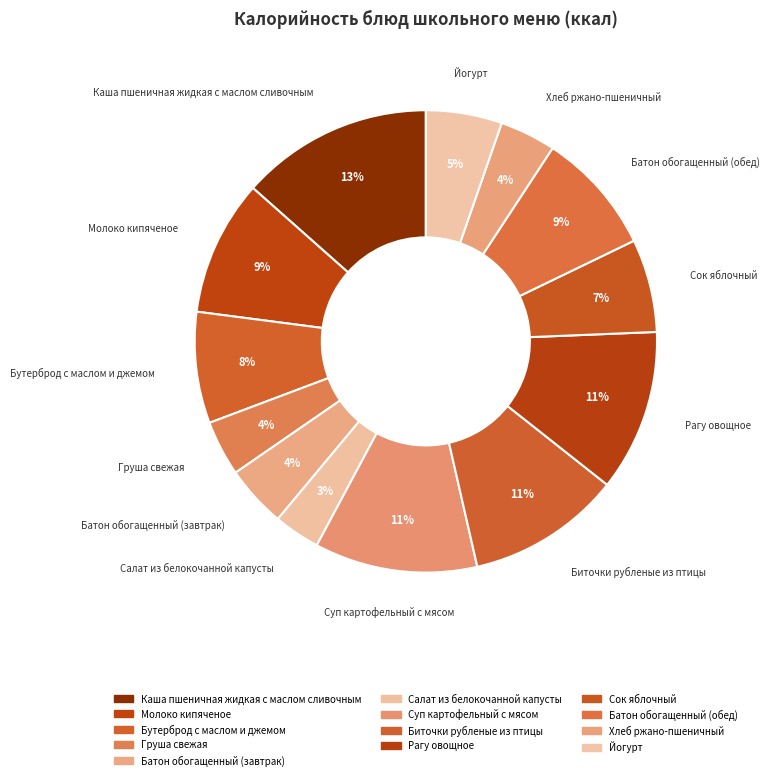

Count the number of slices in the pie.

13